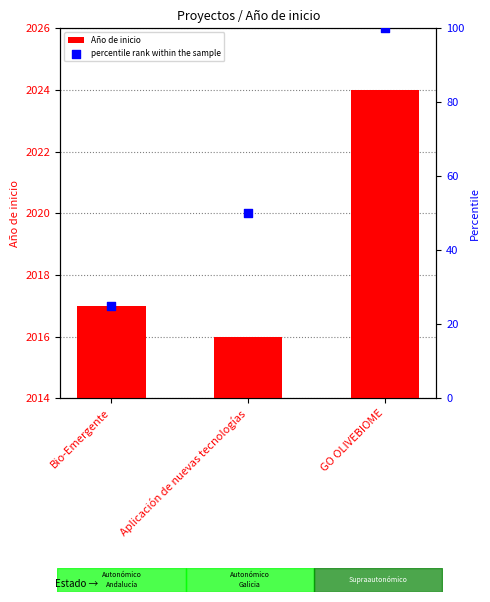

Which series reaches the minimum Y coordinate?

percentile rank within the sample